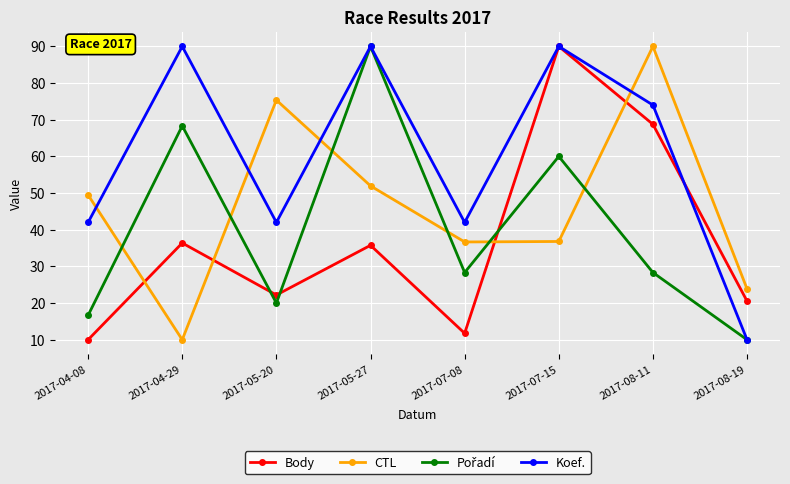

How many lines are shown in the chart?

4